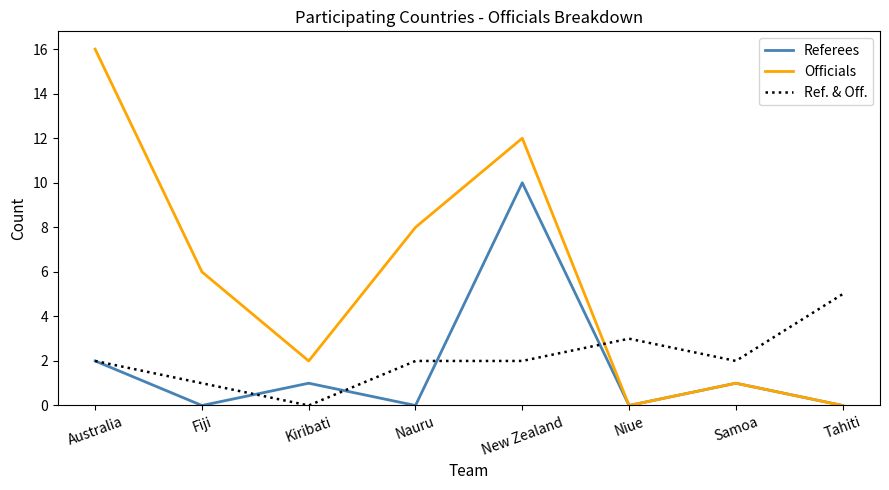

At Nauru, list the series in order from largest to smallest.

Officials, Ref. & Off., Referees